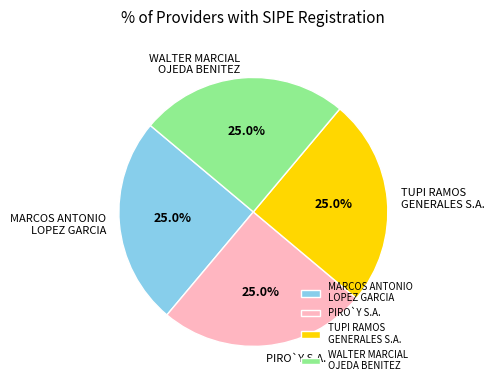

What is the total percentage of TUPI RAMOS GENERALES S.A. and PIRO`Y S.A.?

50.0%